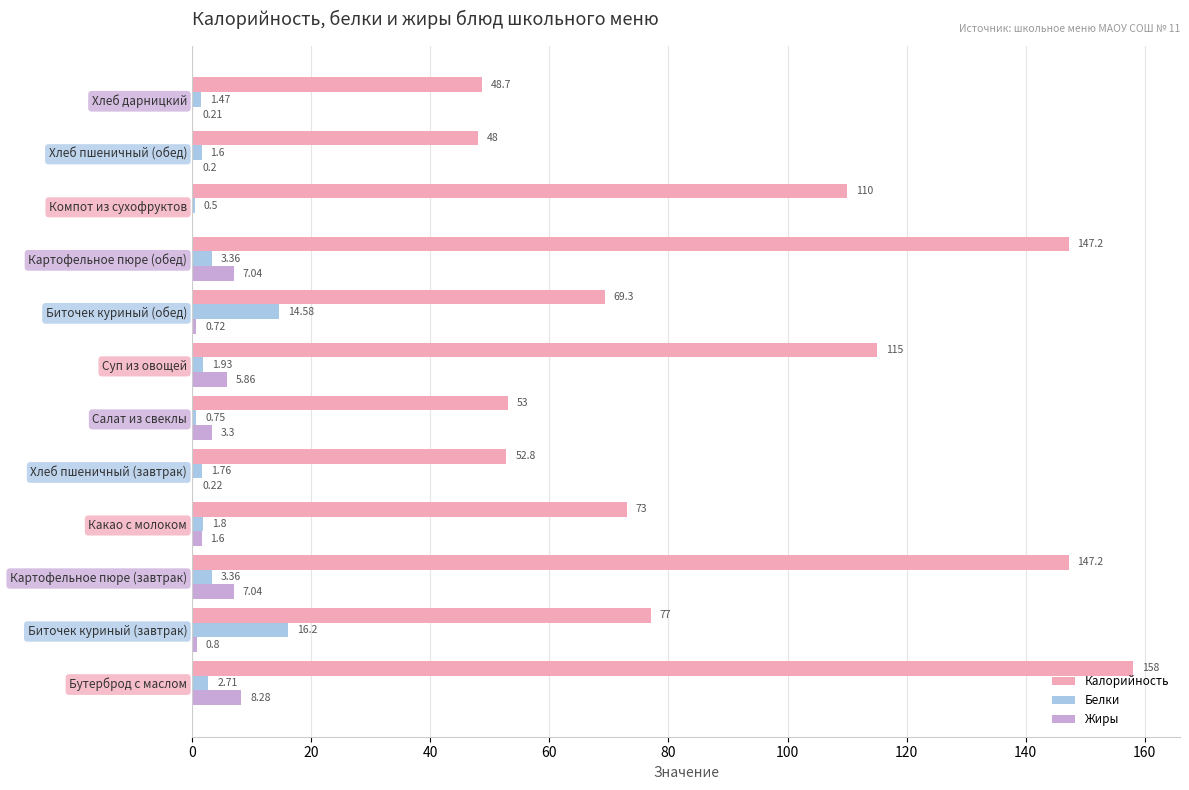

What is the sum of all Жиры values?

35.3